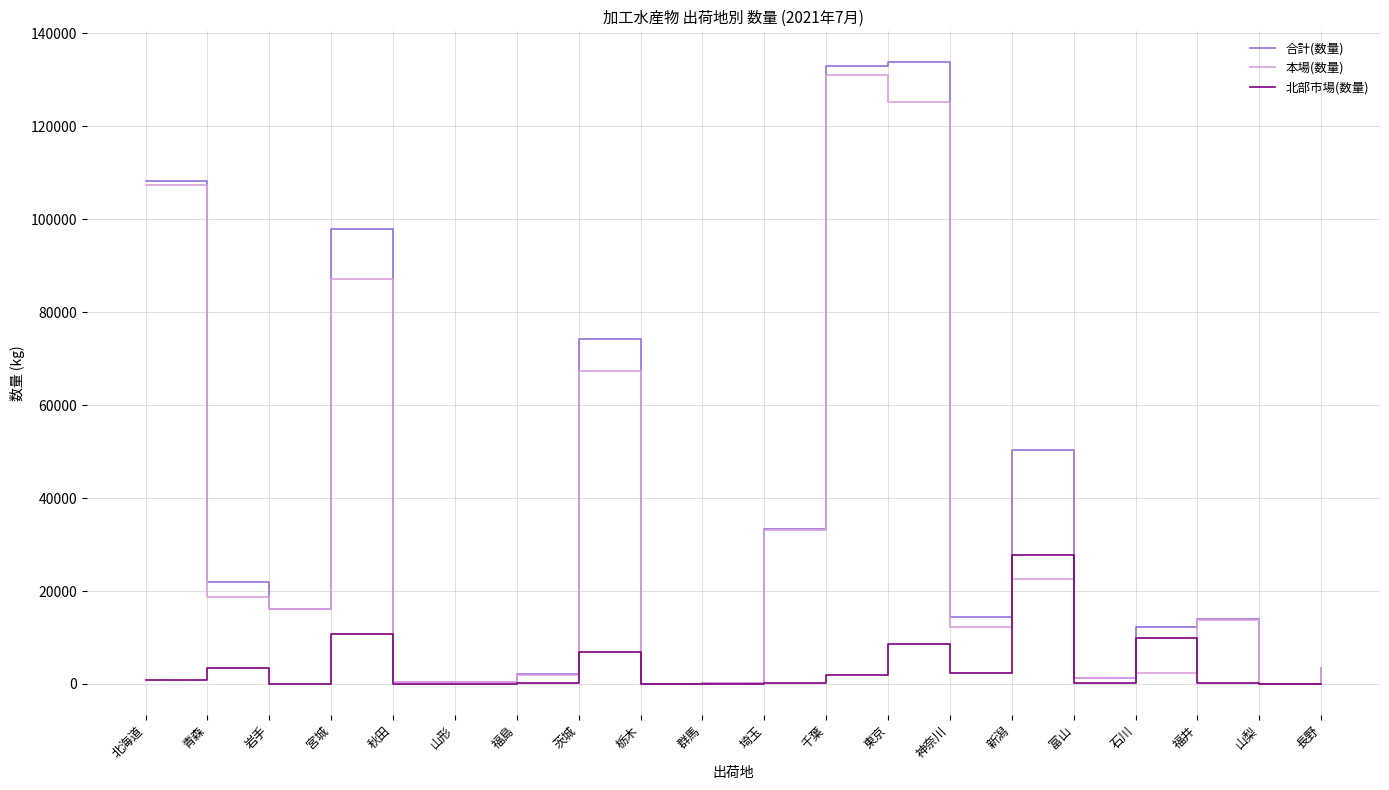

Between 秋田 and 長野, which series saw the biggest shift?

本場(数量)